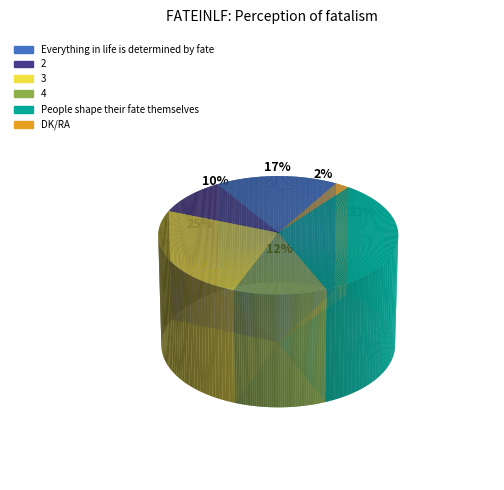

Between DK/RA and 2, which is larger?

2